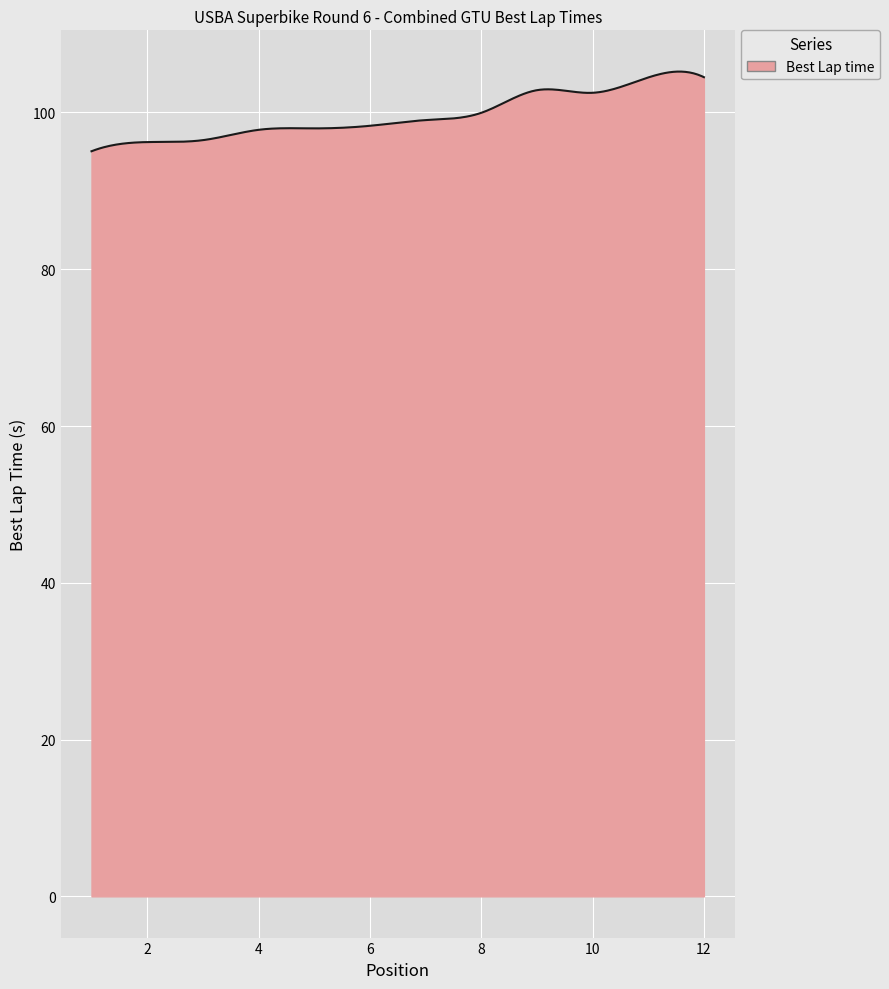

What is the smallest value displayed?

95.0